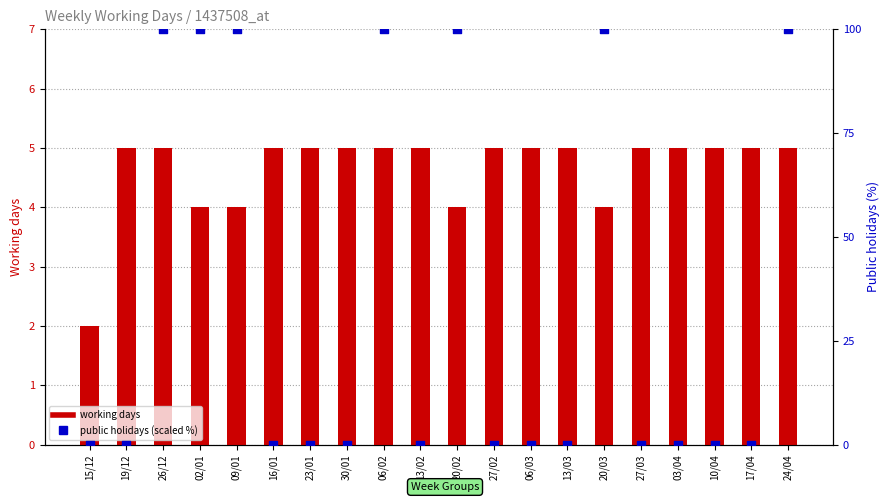

Which series has the largest total across all categories?

public holidays (scaled %)